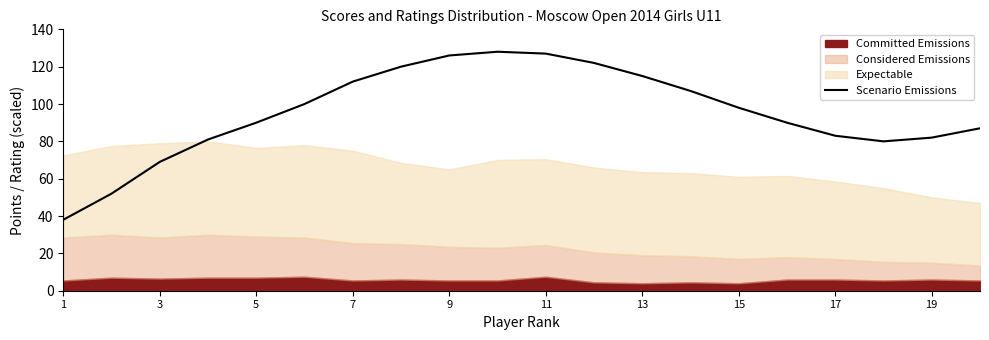

Count the number of categories in the chart.

20